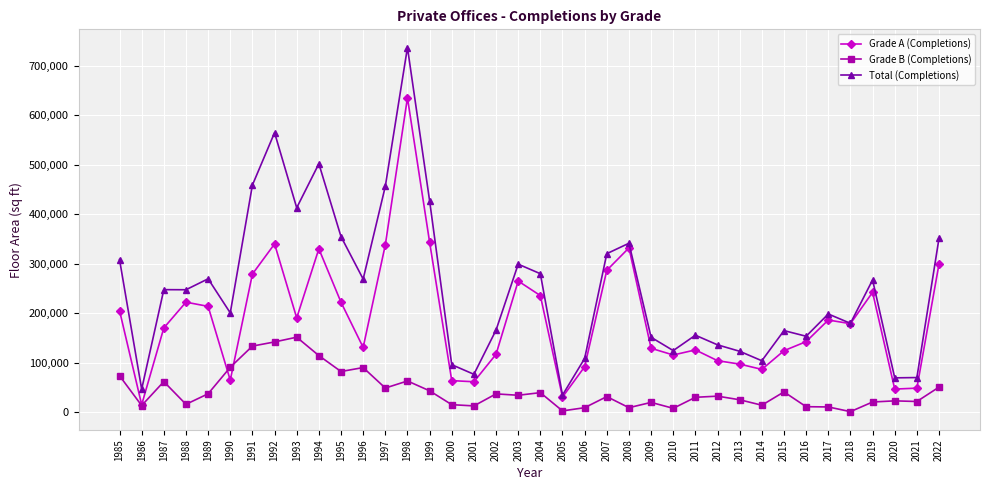

True or false: Grade B (Completions) and Total (Completions) cross at least once.

False